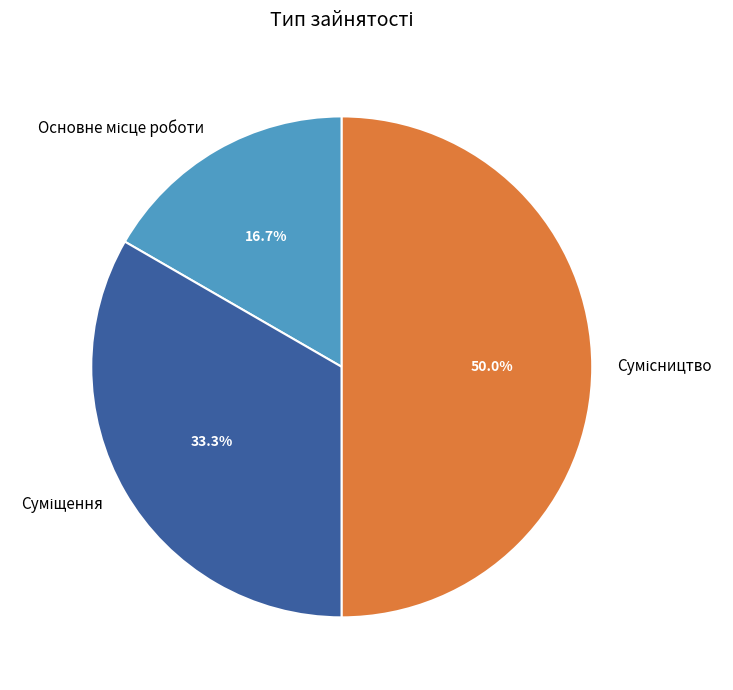

Which slice is the smallest?

Основне місце роботи